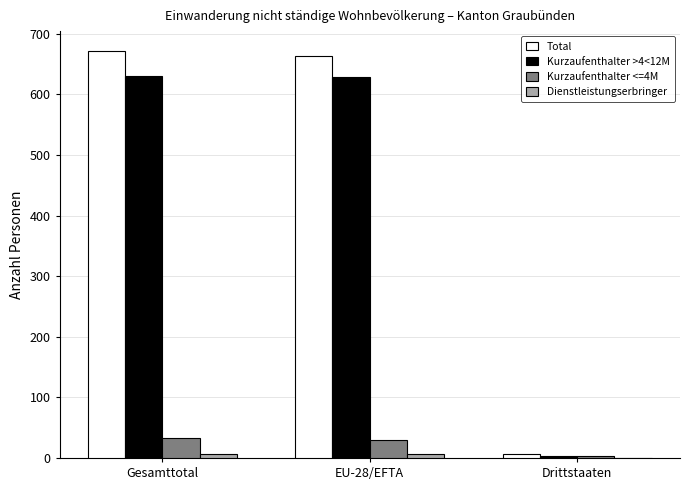

How many distinct data groups are displayed?

4